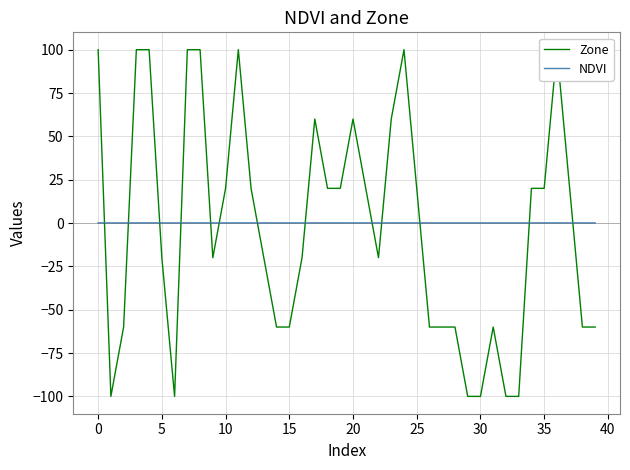

What is the value of the NDVI point at the 13th from the left?

0.1